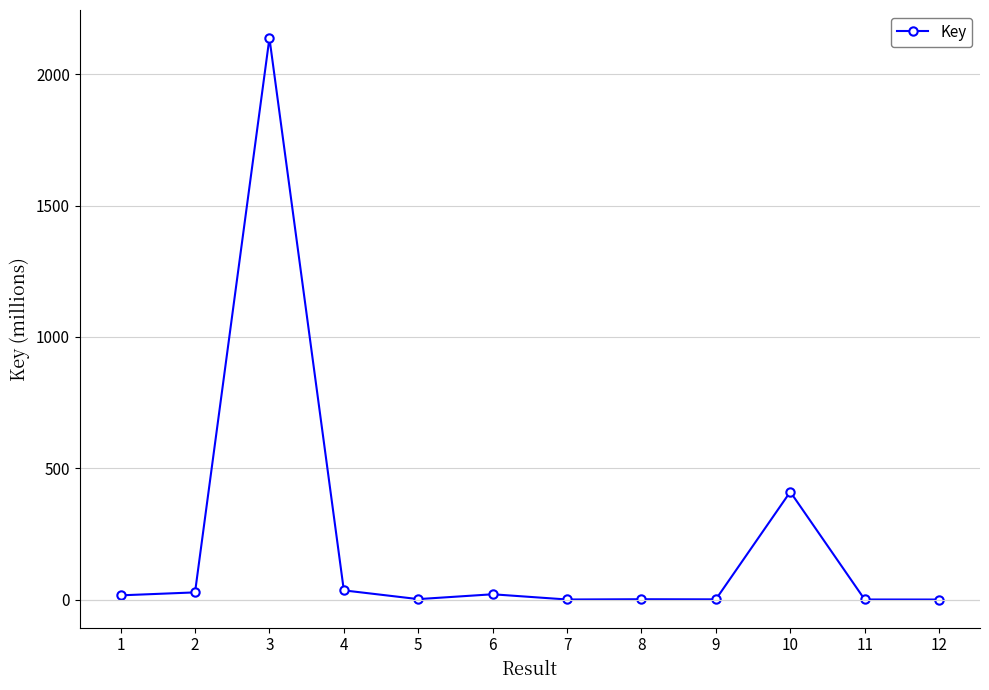

What is the difference between the second highest and second lowest values?

409.9